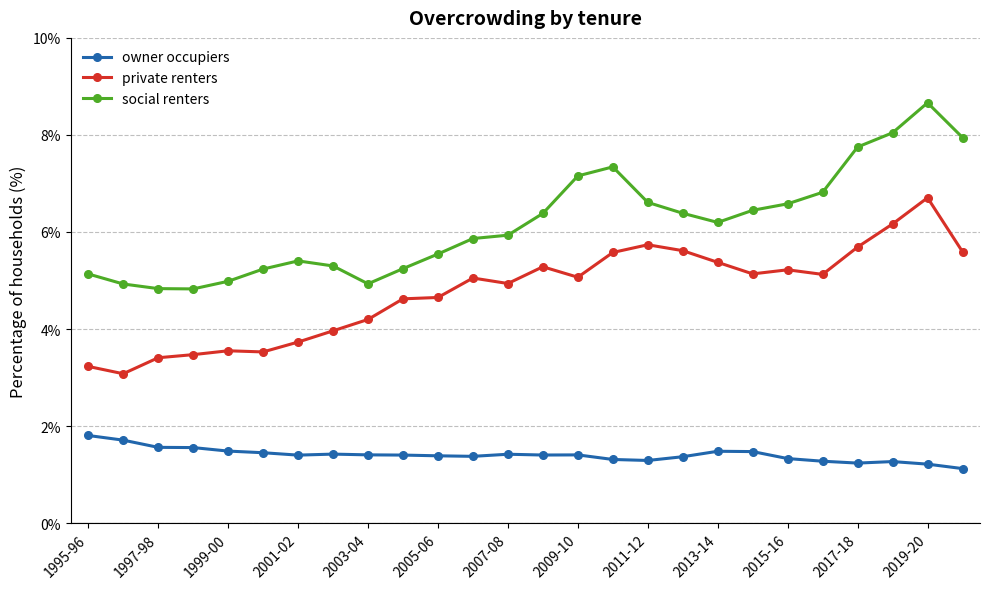

Which series has the largest range (max minus min)?

social renters